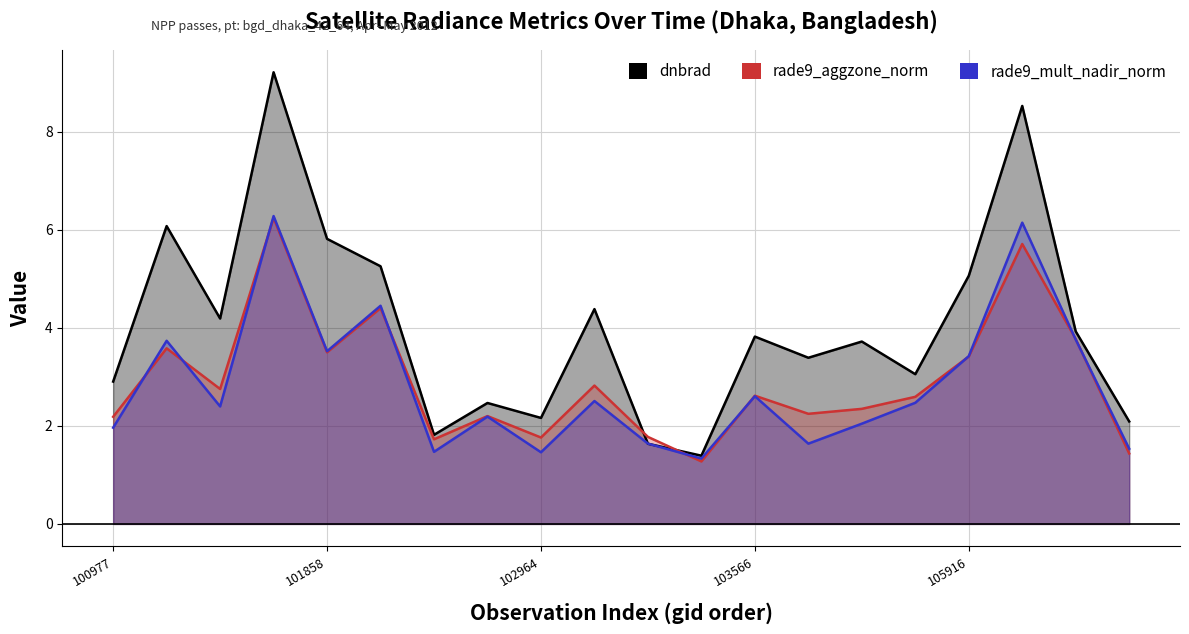

What is the maximum value for dnbrad?

9.2